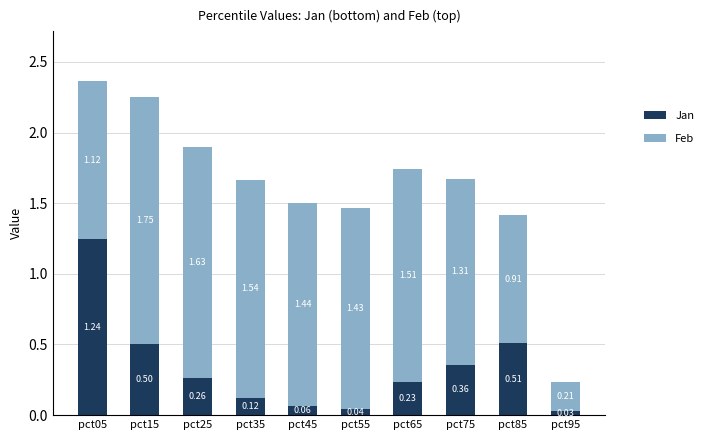

At which category is the sum across all series the highest?

pct05